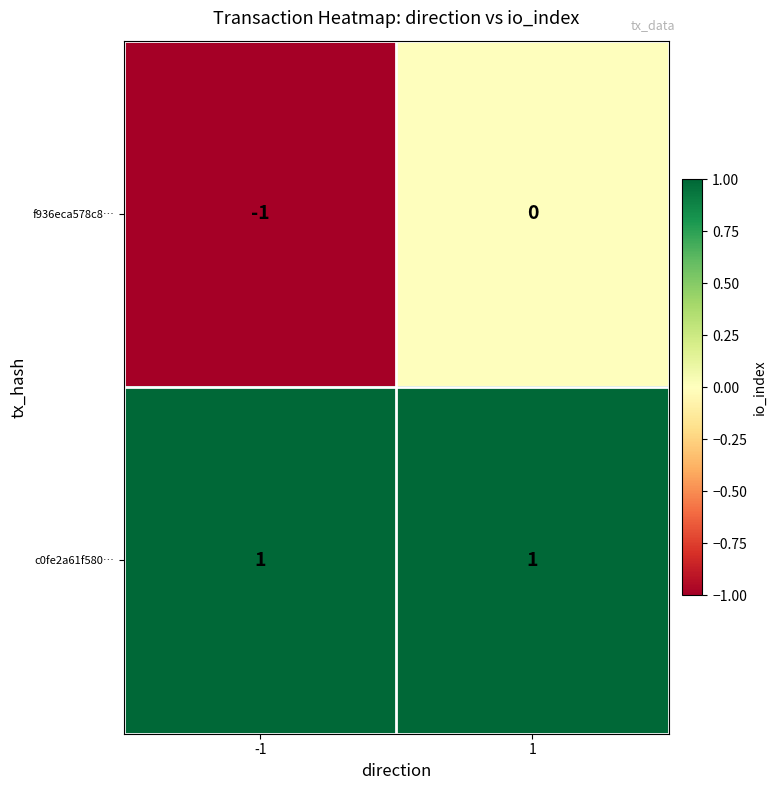

What is the smallest value displayed?

-1